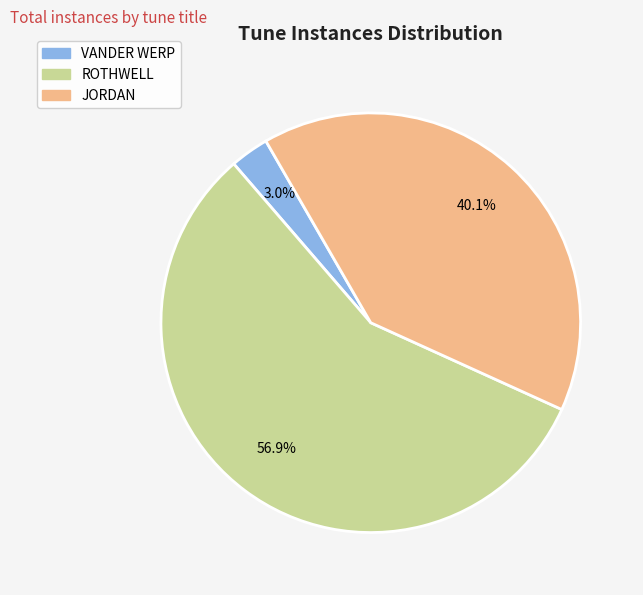

To the nearest percent, what is the average slice percentage?

33%